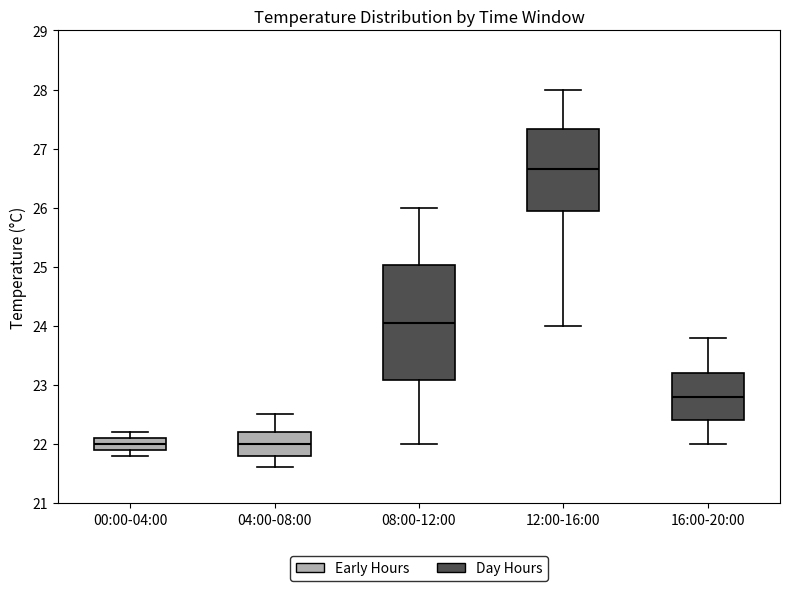

Which box is the tallest, from its lower edge to its upper edge?

08:00-12:00